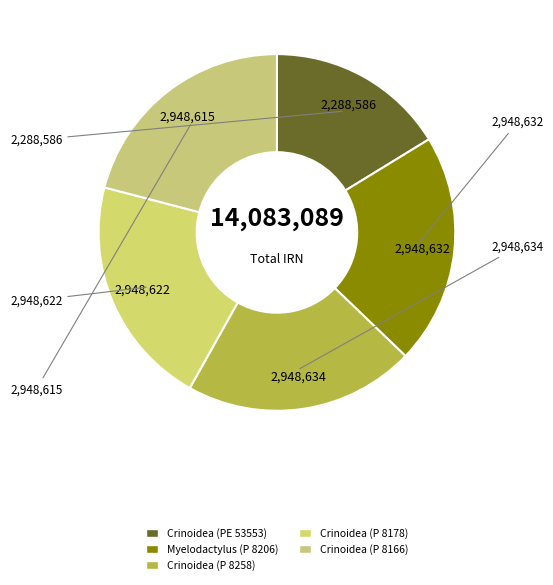

What is the ratio of the value at Crinoidea (PE 53553) to the value at Crinoidea (P 8258)?

0.8